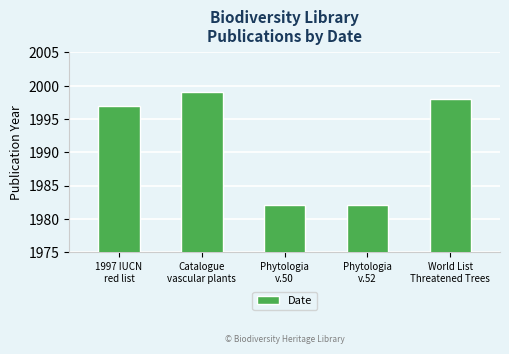

What is the sum of the values at Phytologia
v.52 and Catalogue
vascular plants?

3981